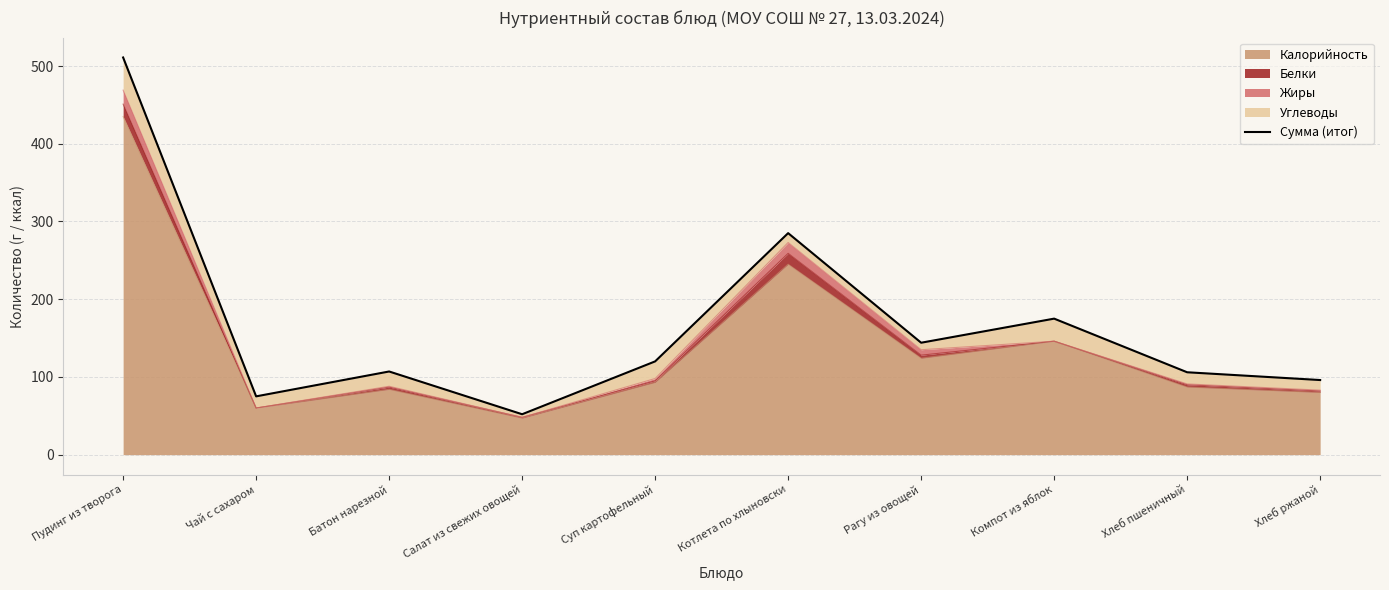

Which category has the highest value across all series?

Пудинг из творога